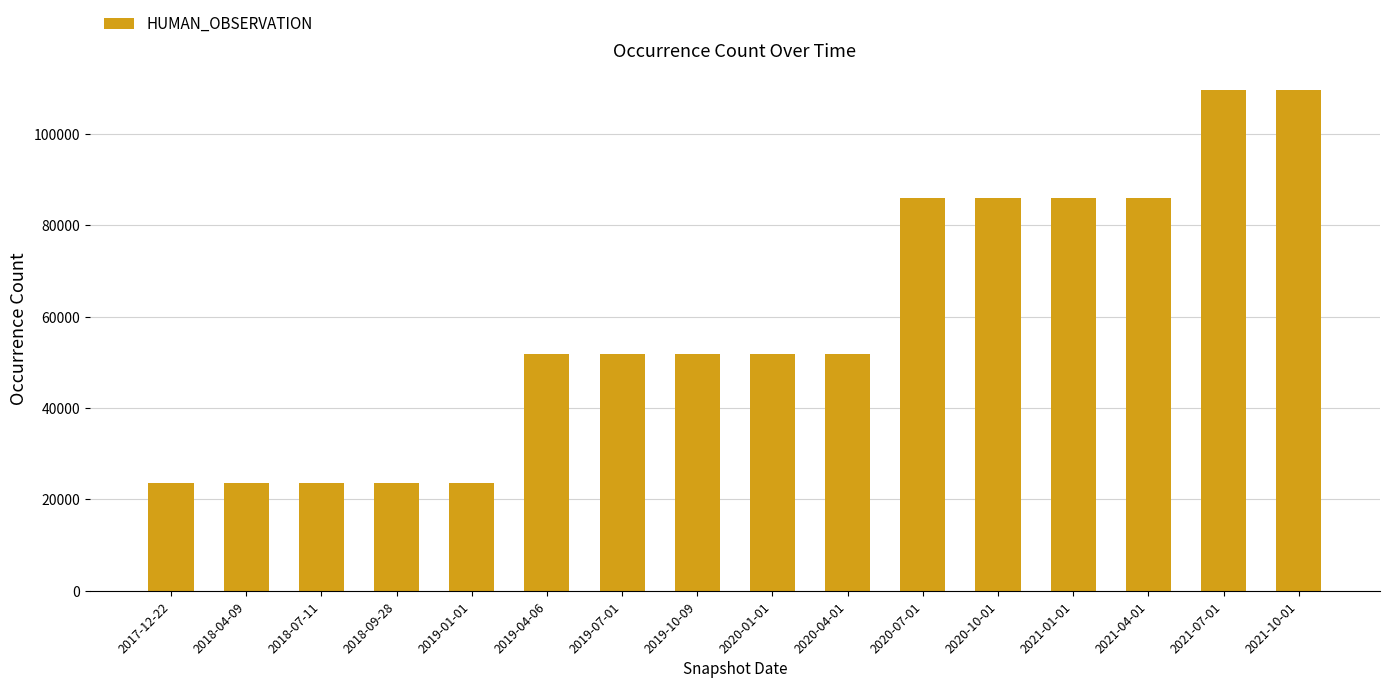

What is the label of the 3rd bar from the right?

2021-04-01